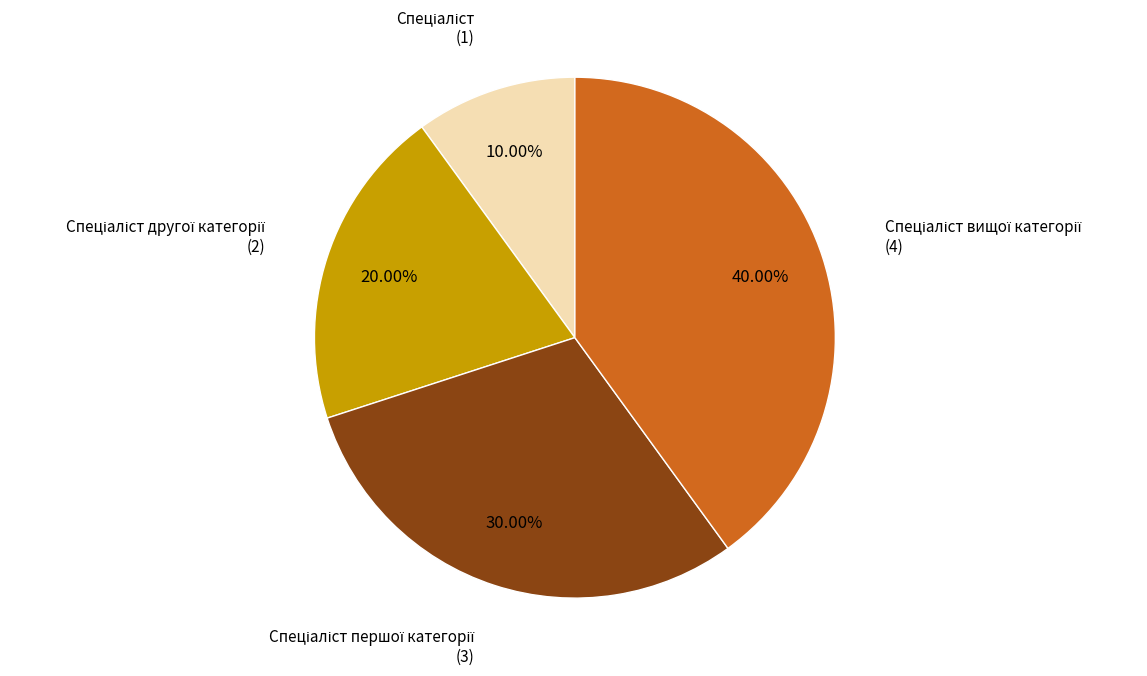

Is there any slice that represents more than half of the pie?

No